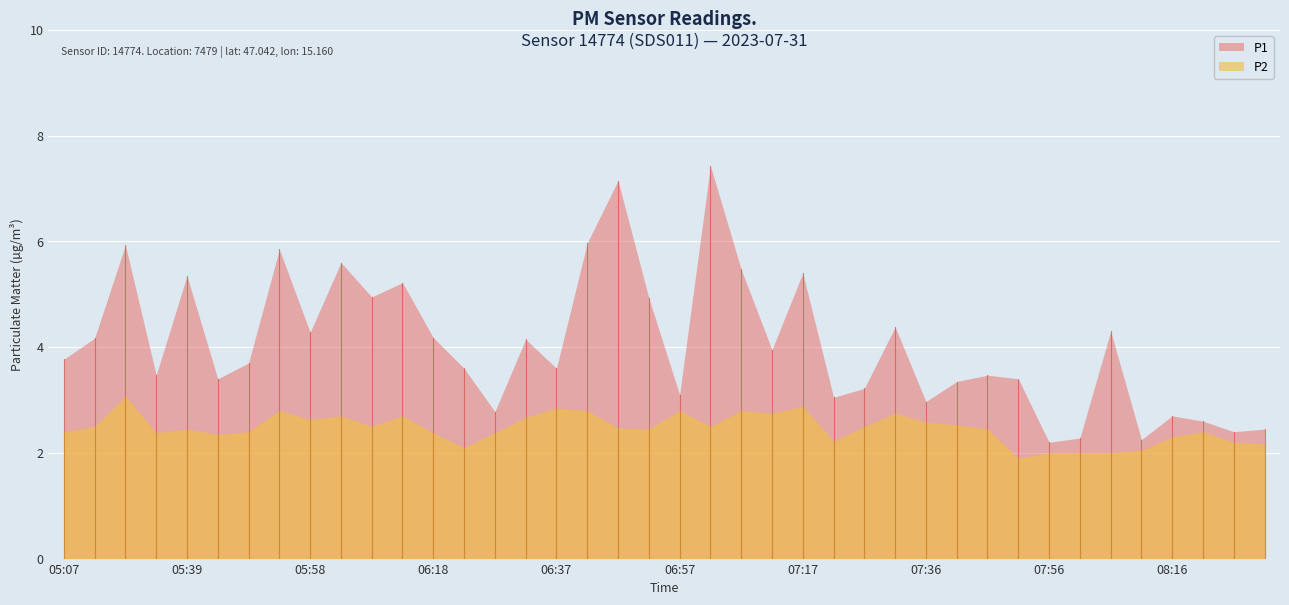

At which category is the sum across all series the highest?

07:02